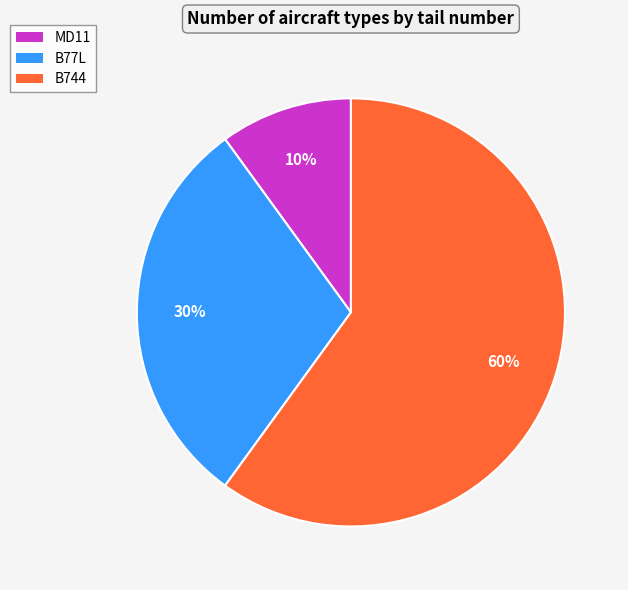

The B77L slice represents 30% of the pie. True or false?

True